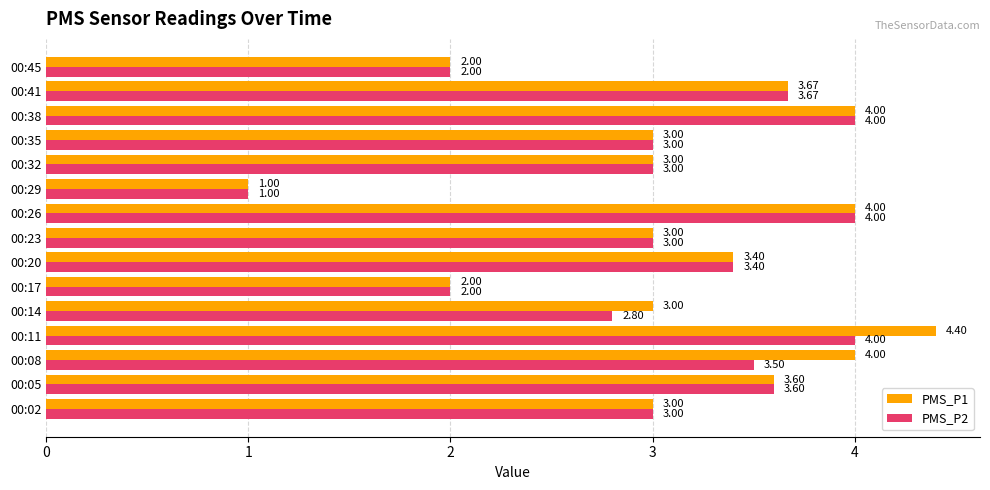

Is the value of PMS_P1 at 00:20 greater than the value of PMS_P2 at 00:02?

Yes